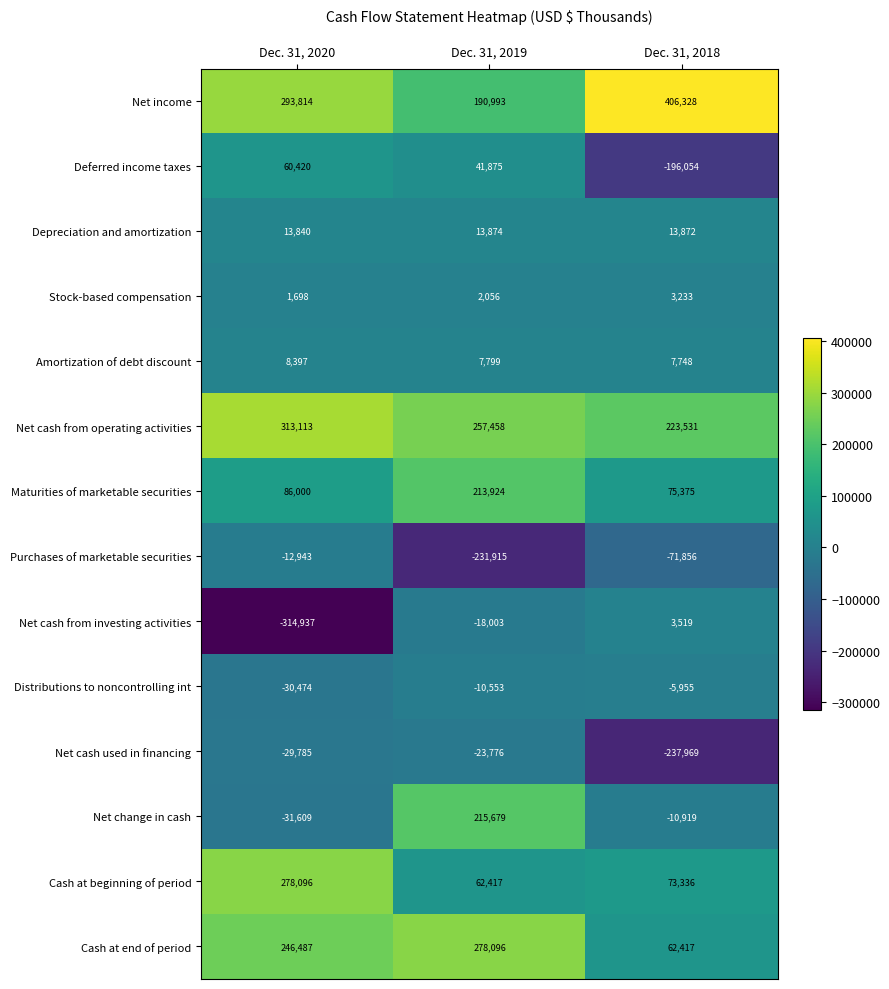

What is the difference between the Maturities of marketable securities values at Dec. 31, 2018 and Dec. 31, 2019?

138549